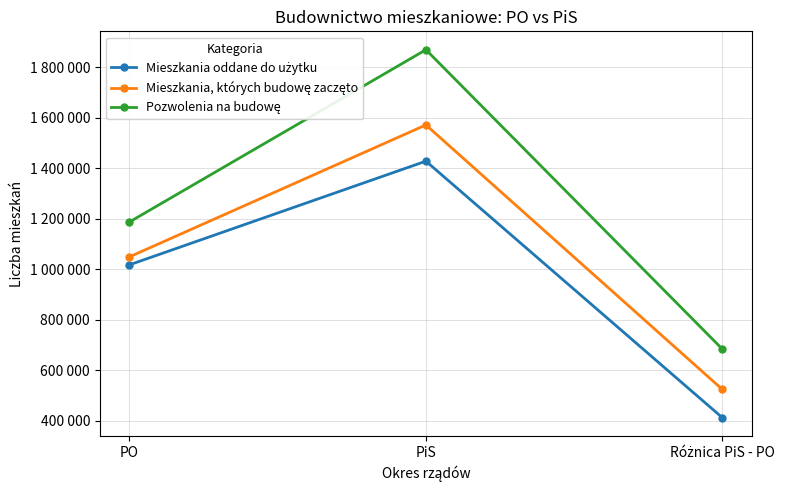

Is this an area chart (filled region under the line)?

No